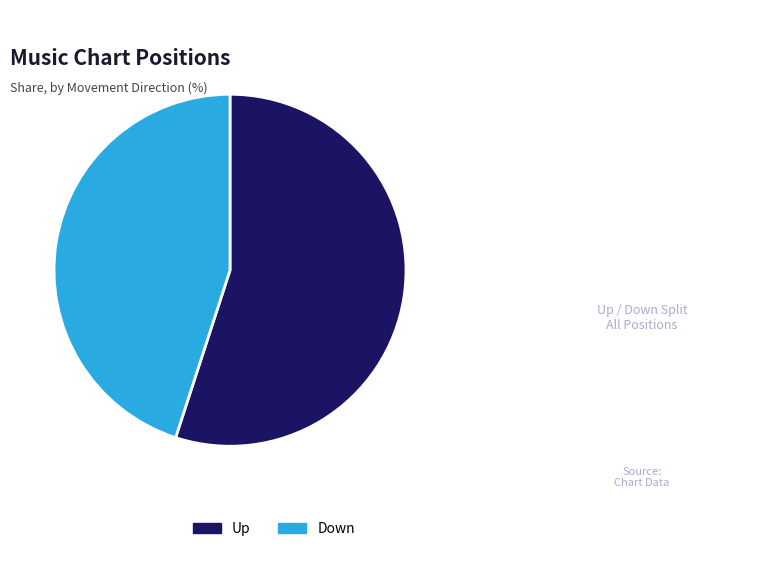

Which slice is the smallest?

Down